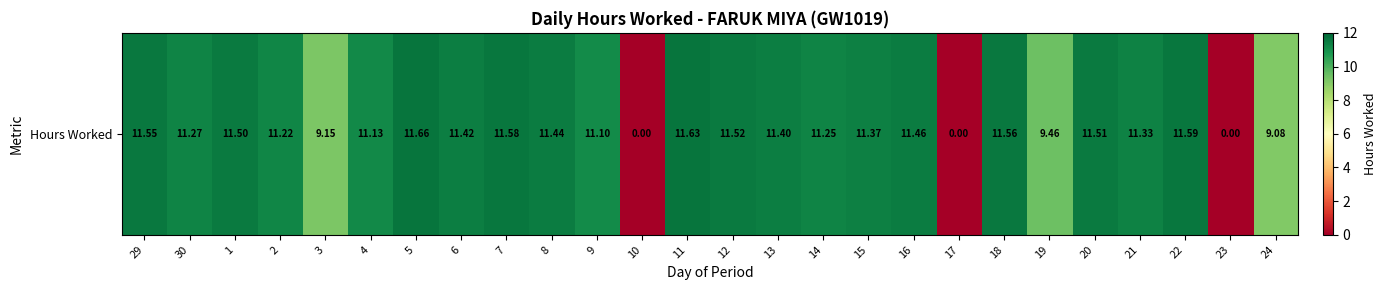

At which label is the value closest to 5?

24